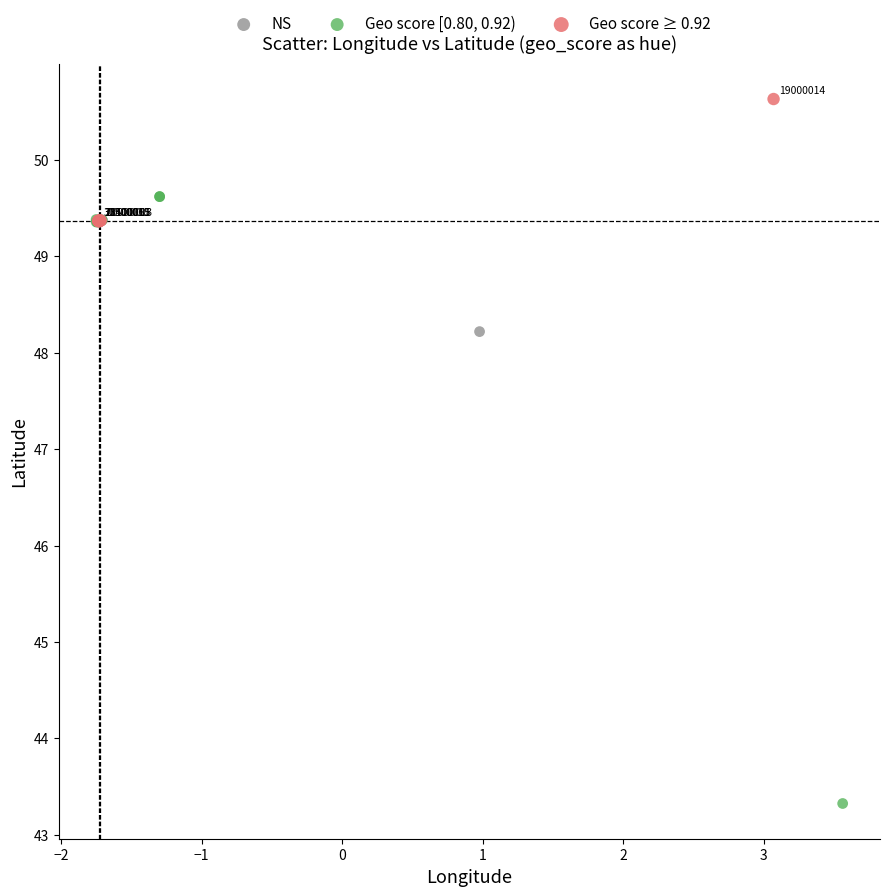

Which series reaches the maximum Y coordinate?

Geo score ≥ 0.92